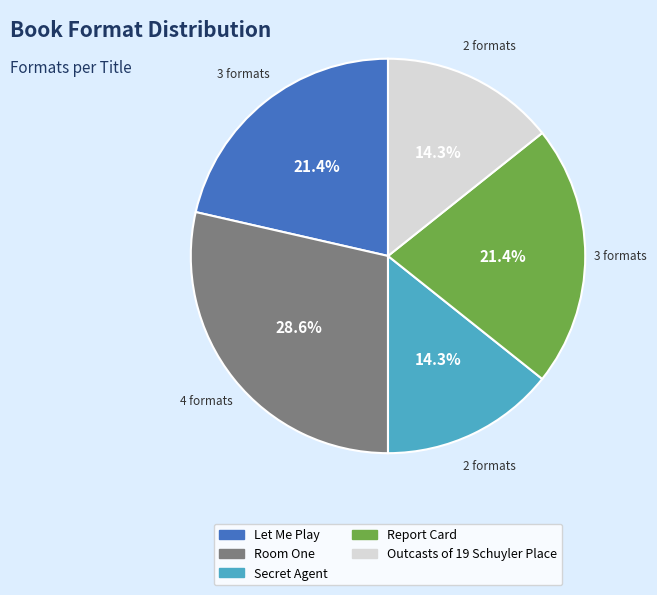

What percentage is NOT represented by Outcasts of 19 Schuyler Place?

85.7%